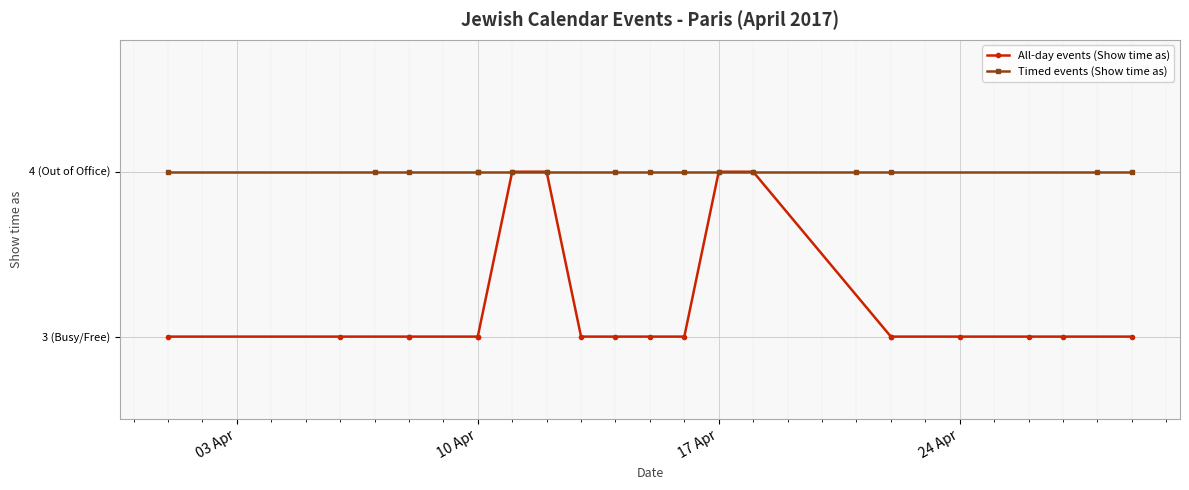

List the labels in order of value, smallest first.

1/4/2017, 6/4/2017, 8/4/2017, 8/4/2017, 10/4/2017, 10/4/2017, 13/4/2017, 14/4/2017, 15/4/2017, 16/4/2017, 22/4/2017, 22/4/2017, 24/4/2017, 26/4/2017, 27/4/2017, 29/4/2017, 1/4/2017, 7/4/2017, 8/4/2017, 10/4/2017, 10/4/2017, 11/4/2017, 11/4/2017, 12/4/2017, 12/4/2017, 14/4/2017, 15/4/2017, 16/4/2017, 17/4/2017, 17/4/2017, 18/4/2017, 18/4/2017, 21/4/2017, 22/4/2017, 28/4/2017, 29/4/2017